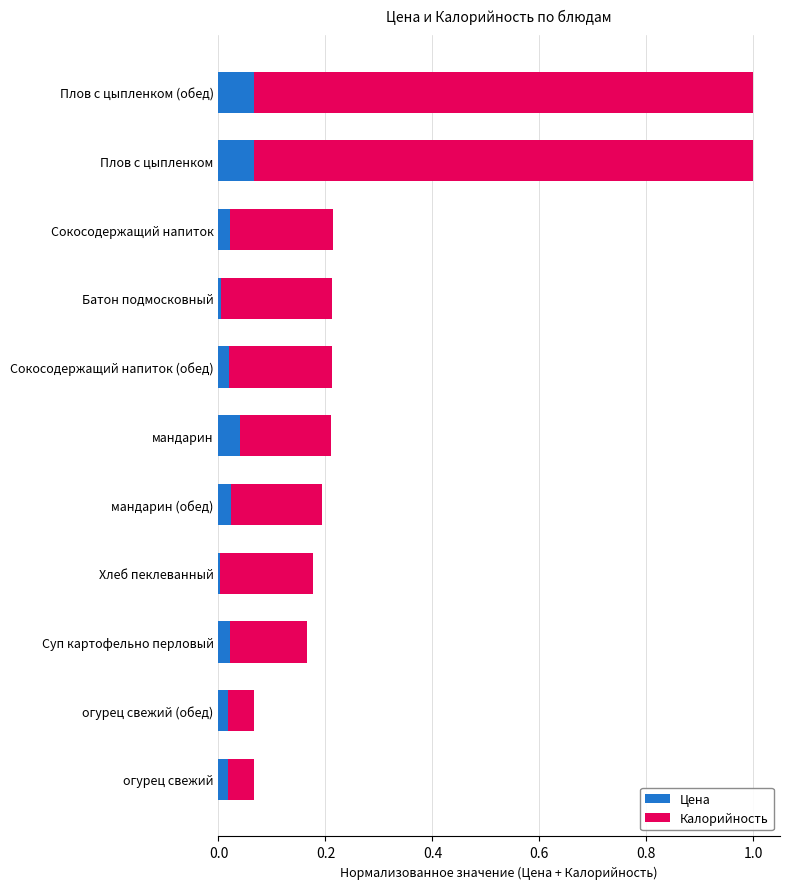

True or false: Цена has a value of 0.1 at мандарин.

False